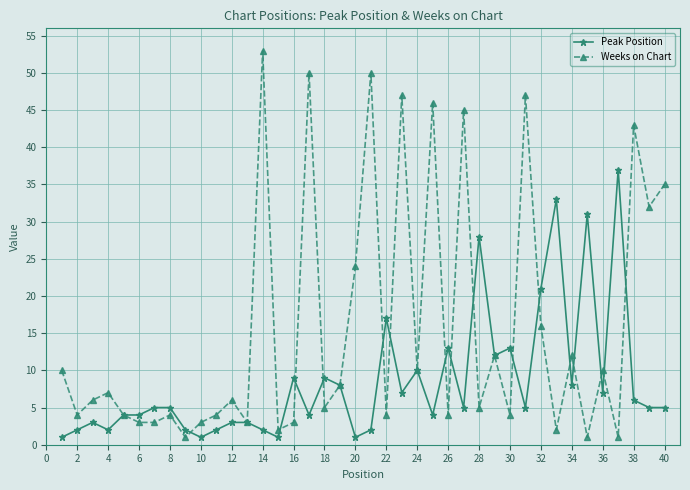

Which series has the largest range (max minus min)?

Weeks on Chart